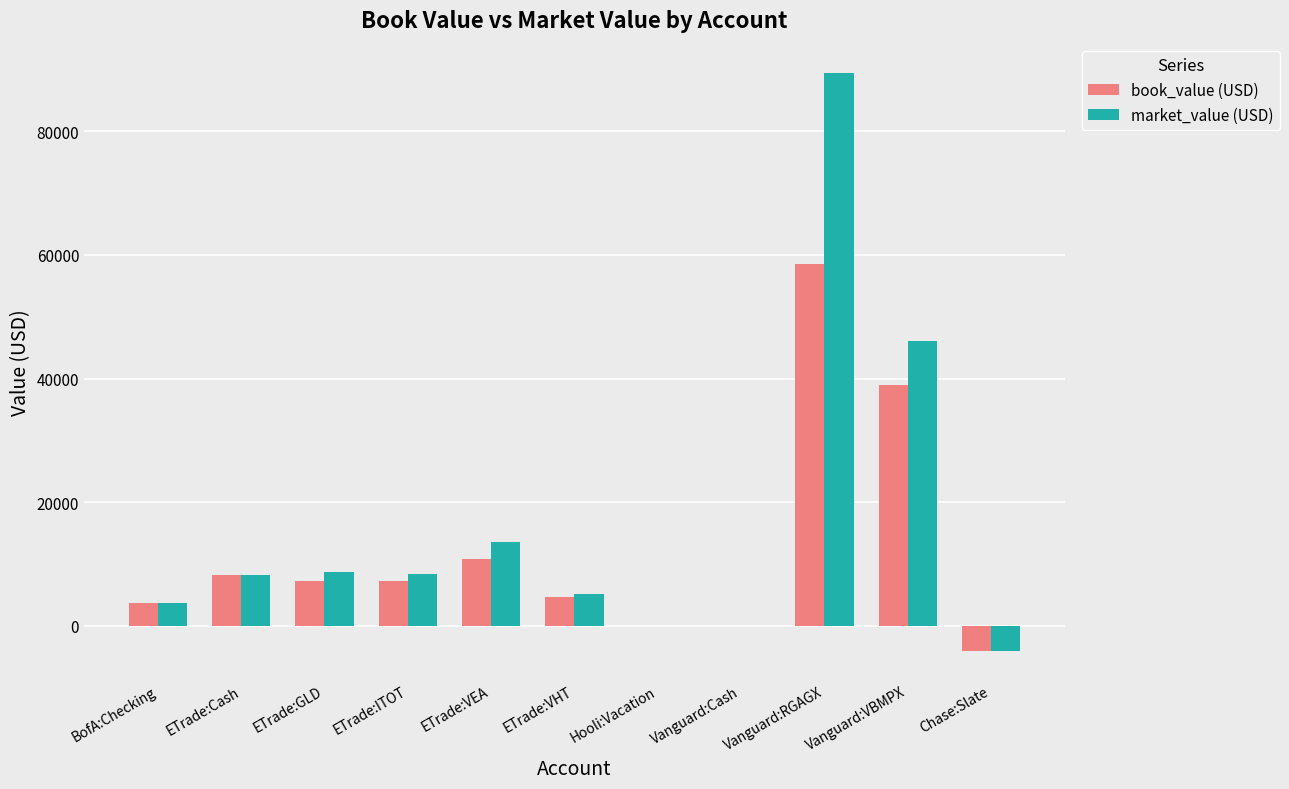

Are the bars grouped side by side (vs. stacked)?

Yes